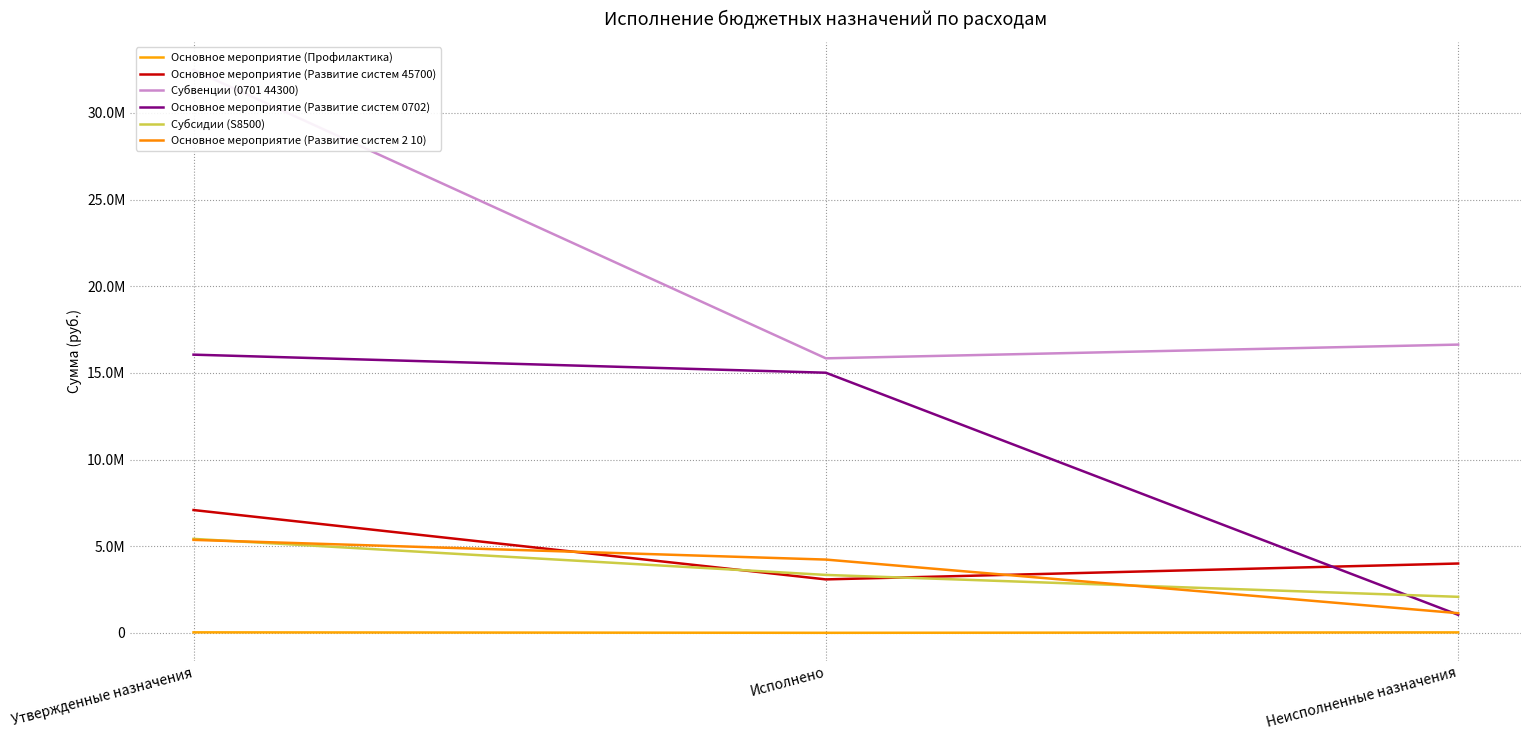

At how many categories does at least one series exceed 12886082?

3